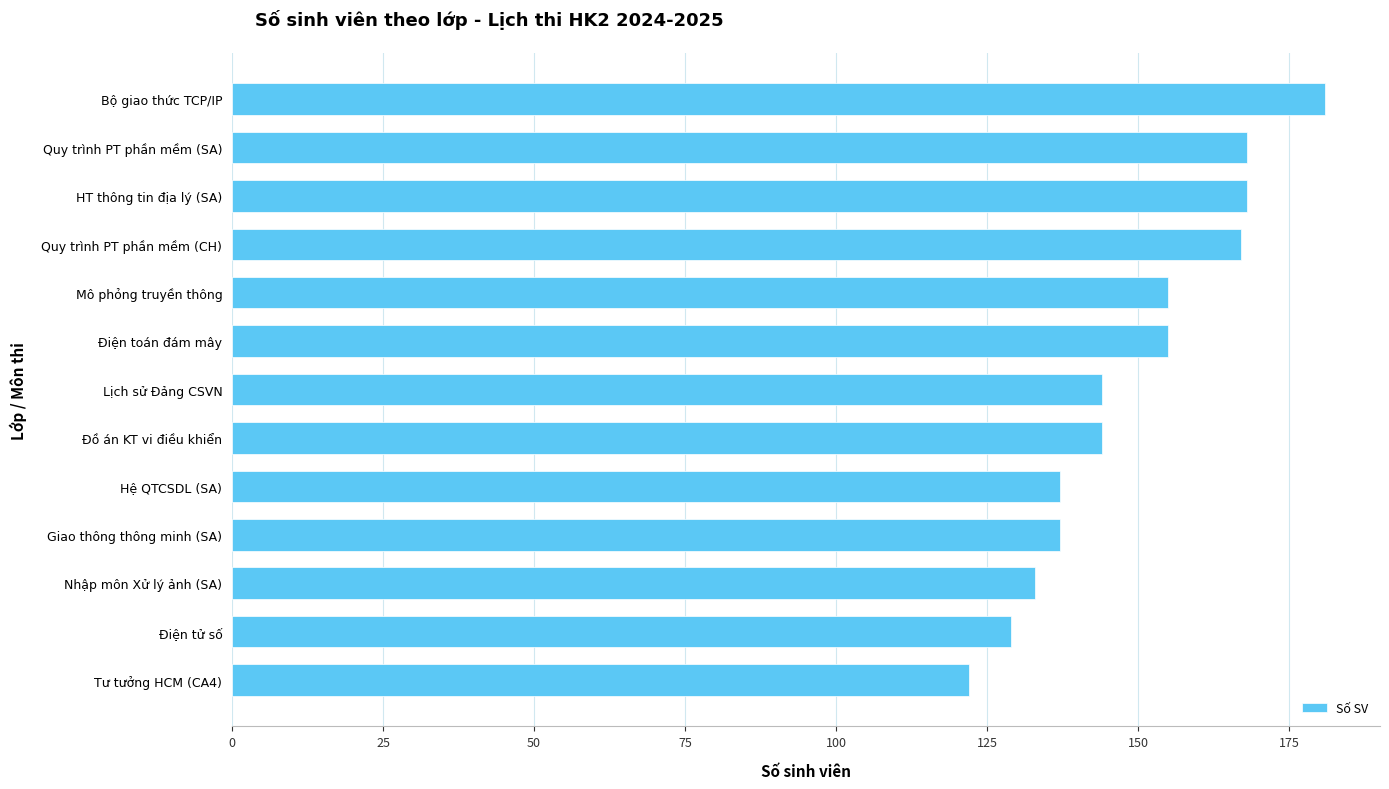

What is the ratio of the value at Đồ án KT vi điều khiển to the value at Điện toán đám mây?

0.9